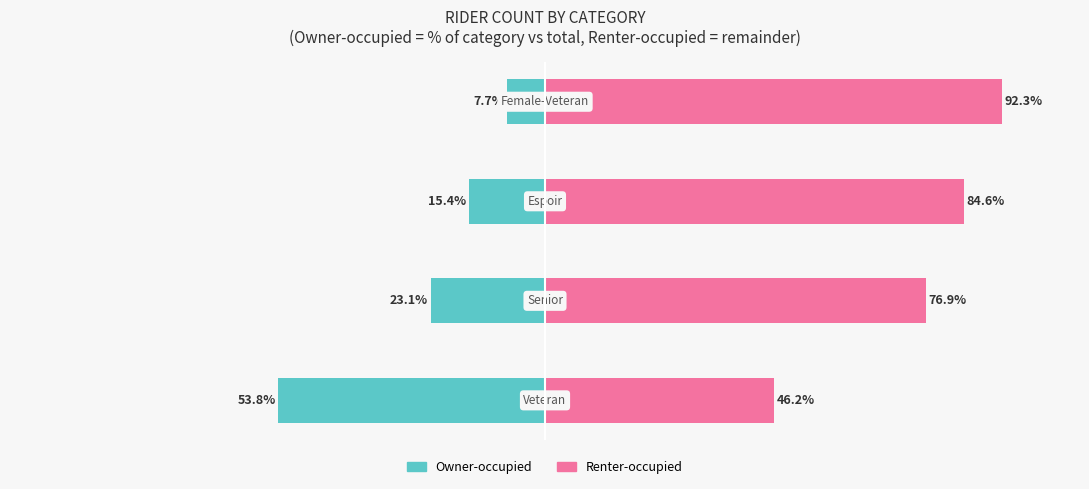

Reading left to right, extract all data points from this chart.

Owner-occupied: -53.8	-23.1	-15.4	-7.7
Renter-occupied: 46.2	76.9	84.6	92.3